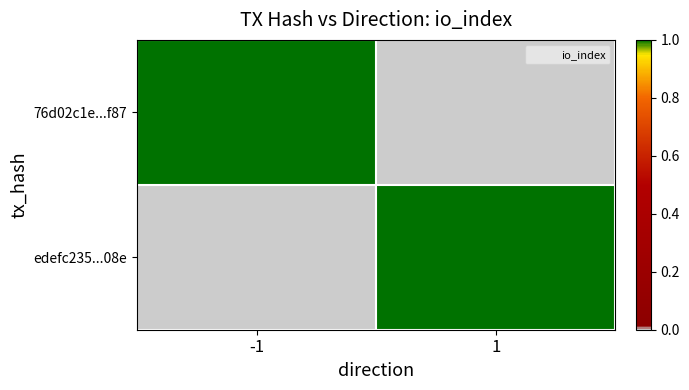

Rank the series at -1 from lowest to highest value.

edefc235...08e, 76d02c1e...f87